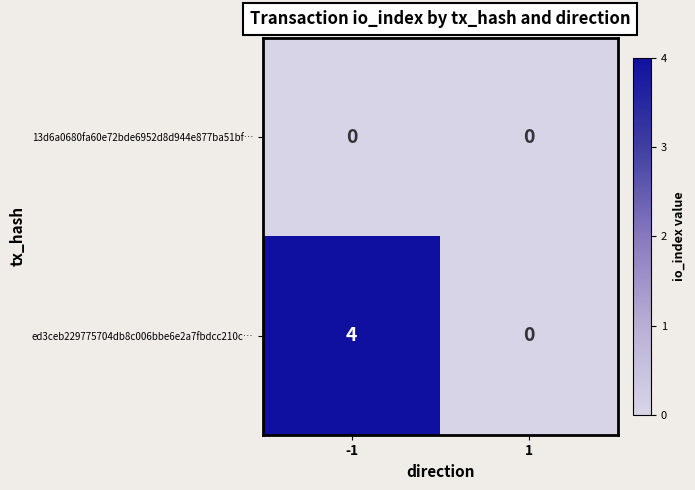

Is it true that ed3ceb229775704db8c006bbe6e2a7fbdcc210c… equals 4 at -1?

True